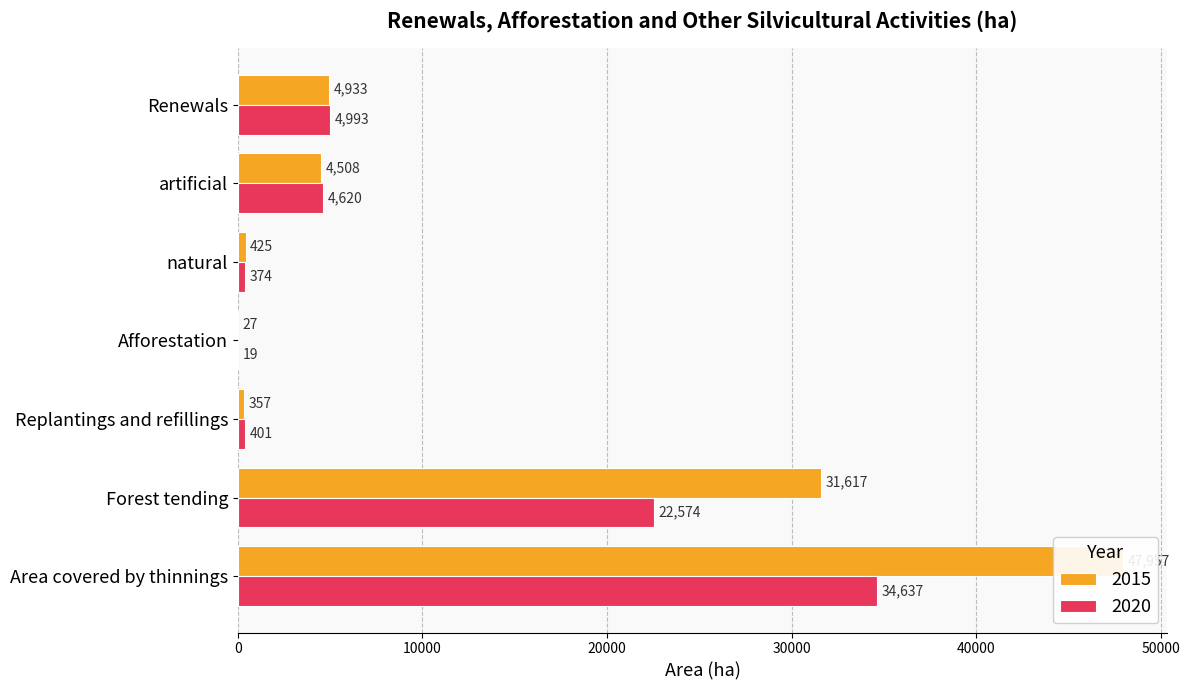

Are the bars horizontal?

Yes